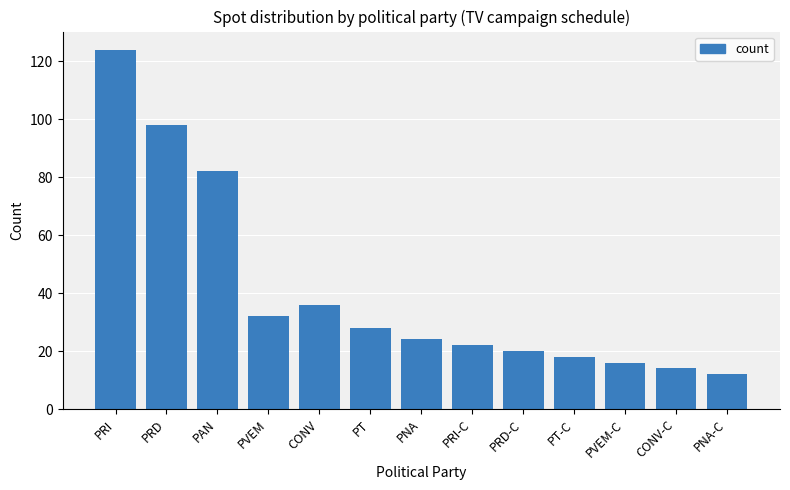

Reading right to left, list all the values displayed in this chart.

12	14	16	18	20	22	24	28	36	32	82	98	124